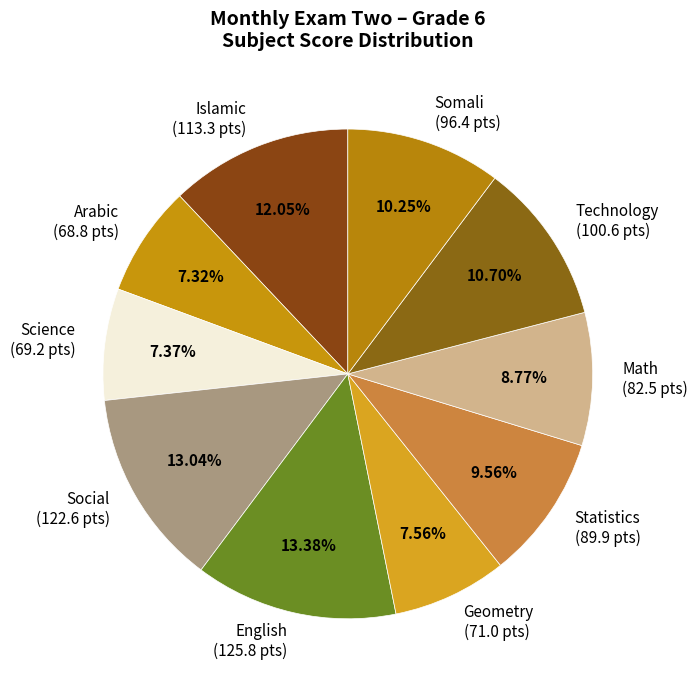

Is English (125.8 pts) the majority of the pie?

No